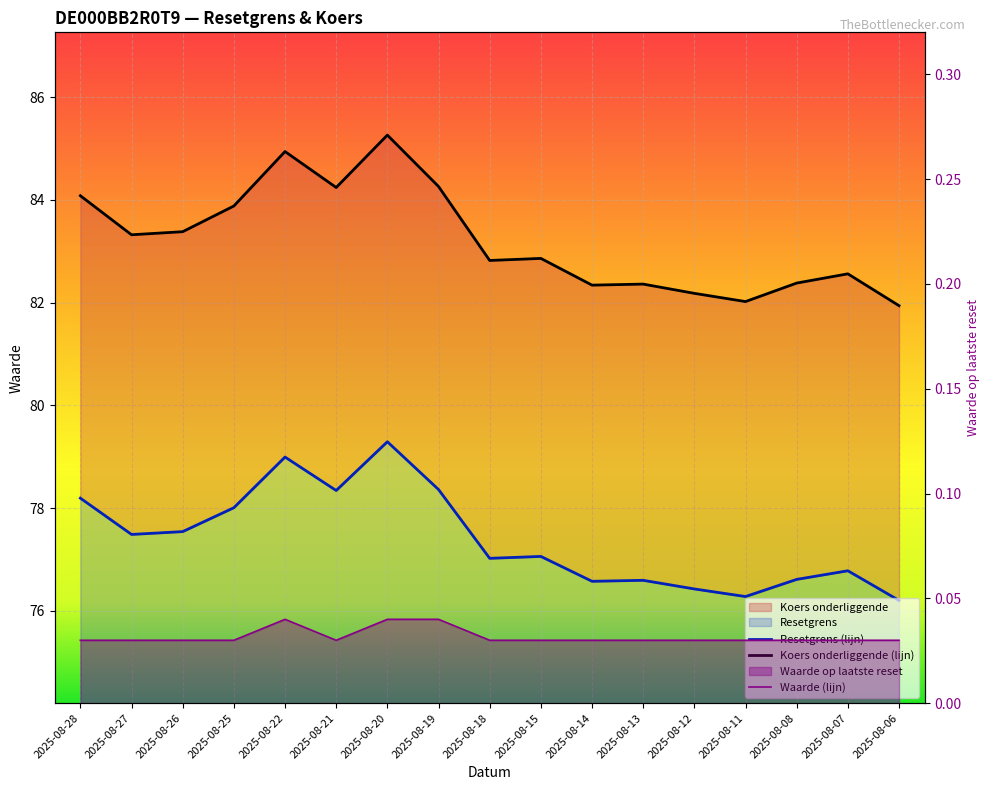

True or false: Koers onderliggende and Waarde op laatste reset intersect in this chart.

False